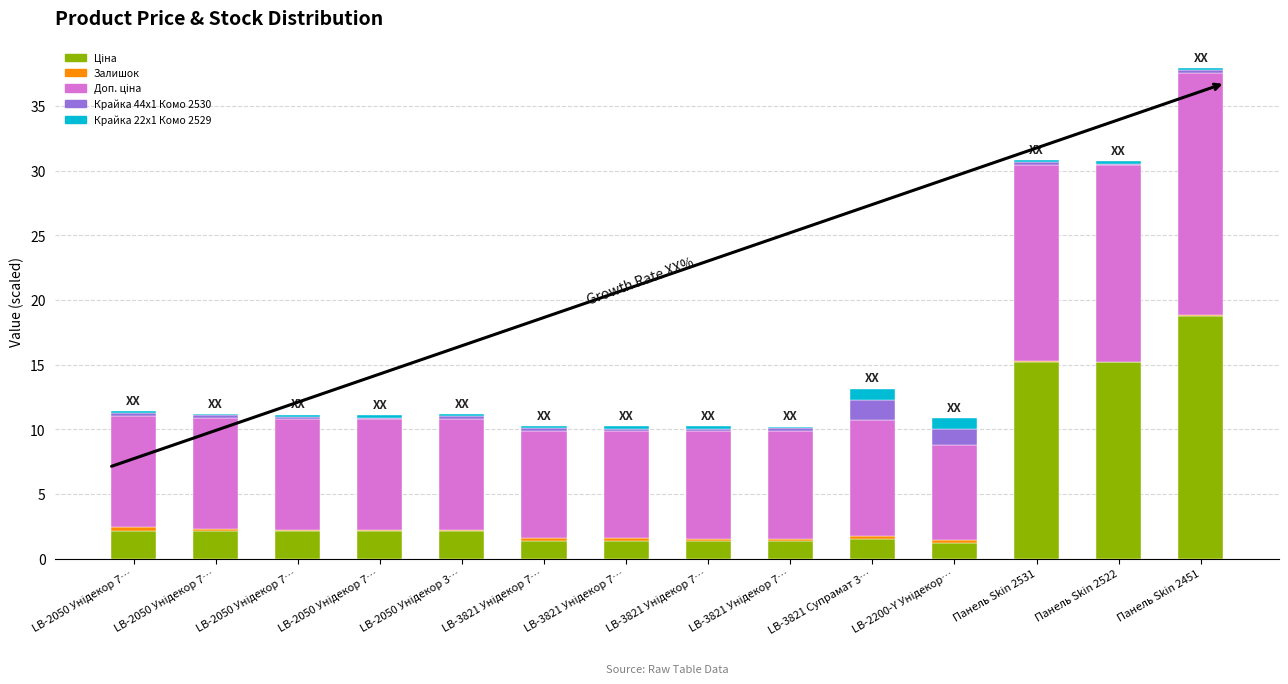

Which series has the largest total across all categories?

Доп. ціна